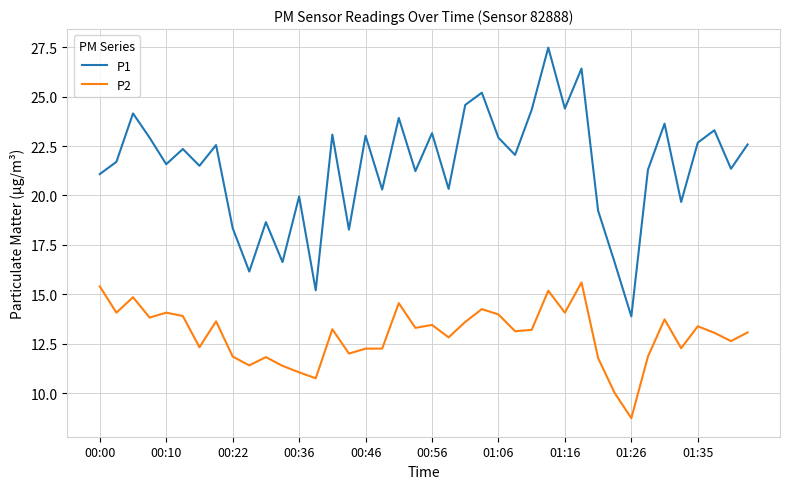

What is the maximum value shown in the chart?

27.5